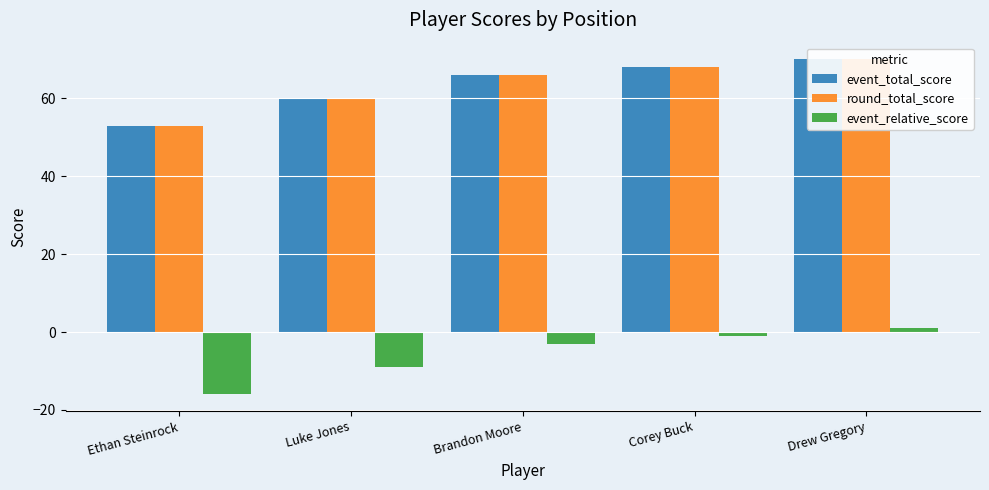

What is the average value of the event_total_score series?

63